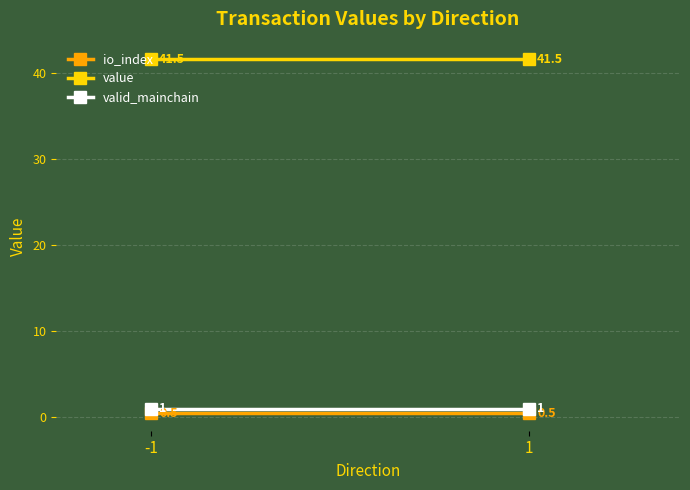

Where is valid_mainchain nearest to the value 1?

-1